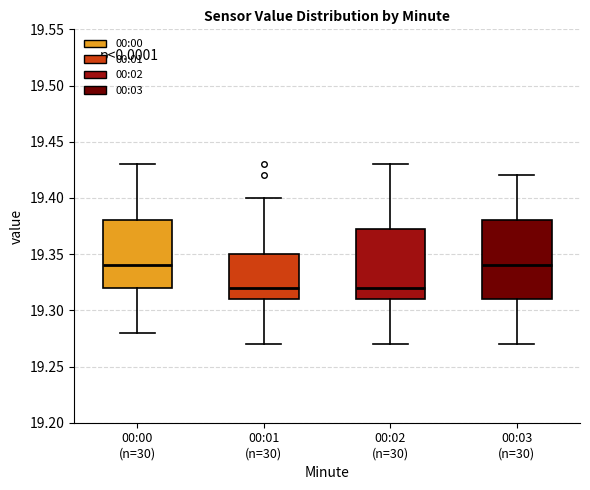

Comparing the boxes themselves (not the whiskers), which one is the tallest?

00:03 (n=30)